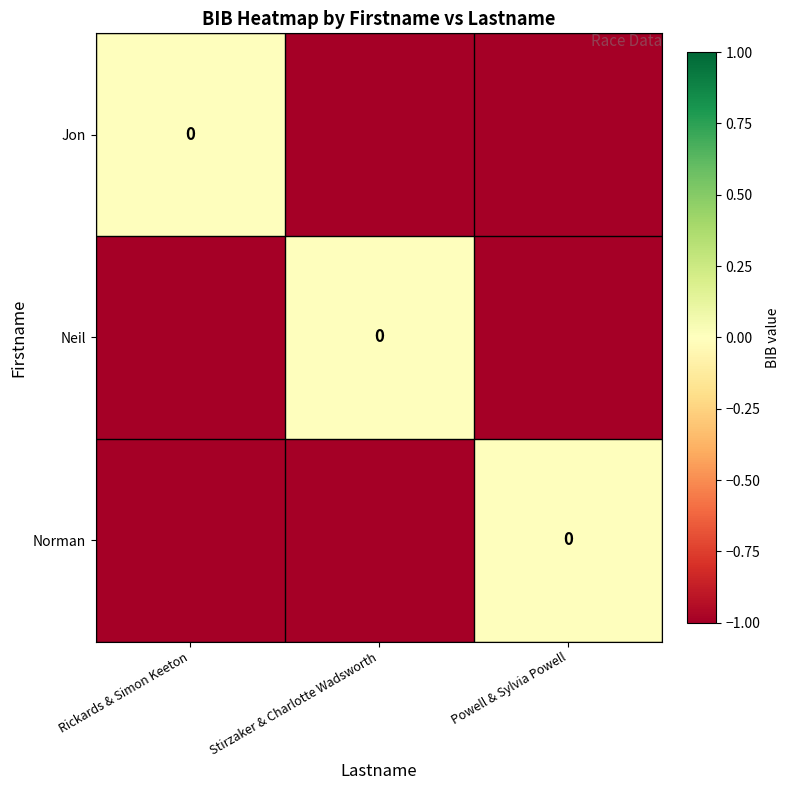

What is the sum of all Neil values?

-2